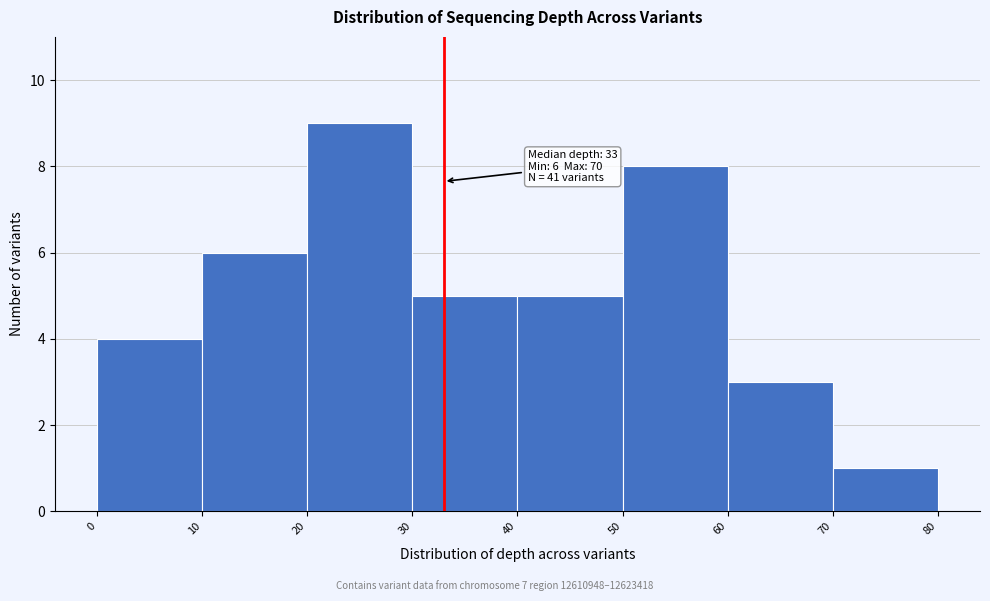

Which range on the x-axis has the tallest bar?

20 to 30